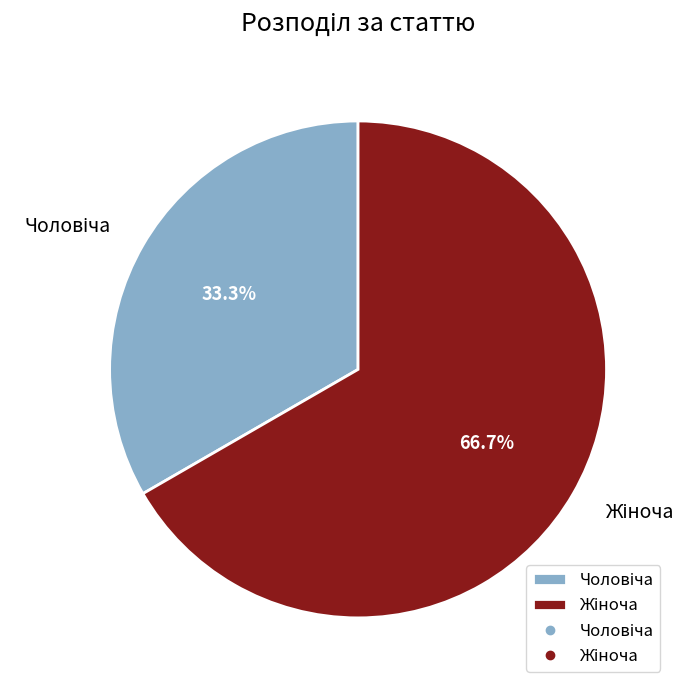

Does any single category account for the majority?

Yes